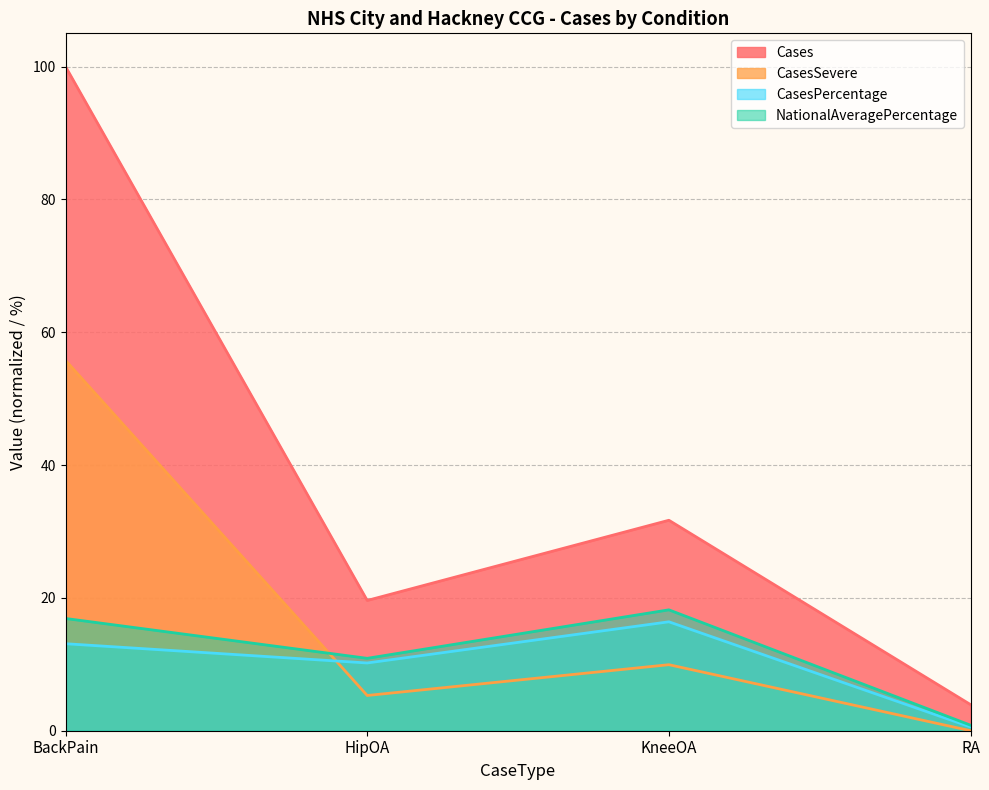

Reading right to left, transcribe all the data shown in this chart.

Cases: 3.9	31.7	19.6	100.0
CasesSevere: 0.0	9.9	5.3	55.8
CasesPercentage: 0.6	16.4	10.2	13.1
NationalAveragePercentage: 0.8	18.2	10.9	16.9